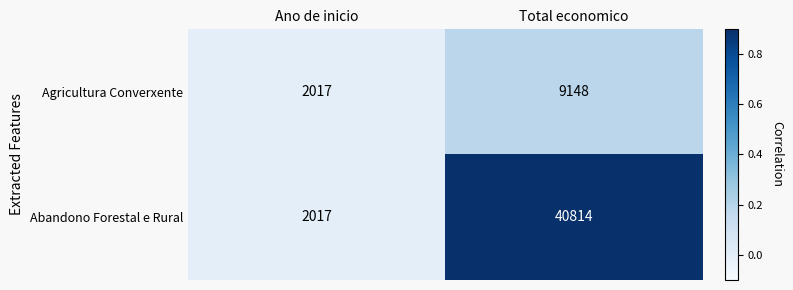

Which label corresponds to the smallest value in the chart?

Ano de inicio